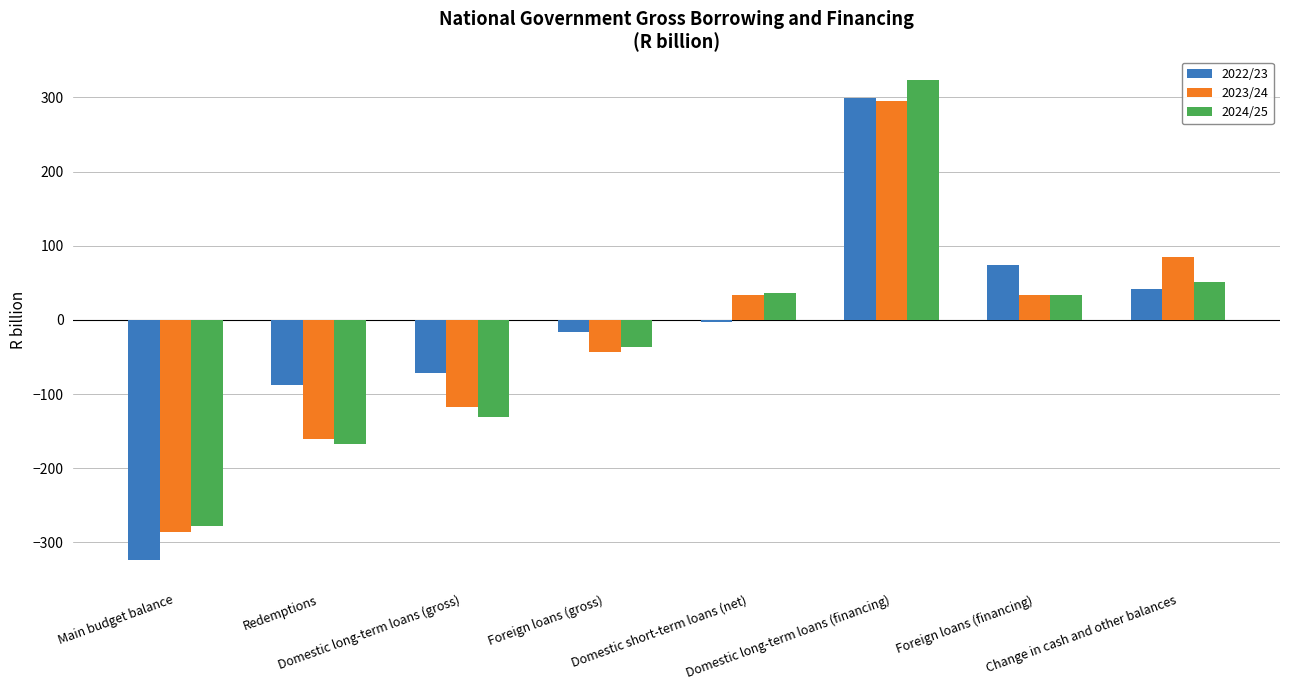

True or false: 2024/25 has a value of 472.0 at Domestic long-term loans (financing).

False